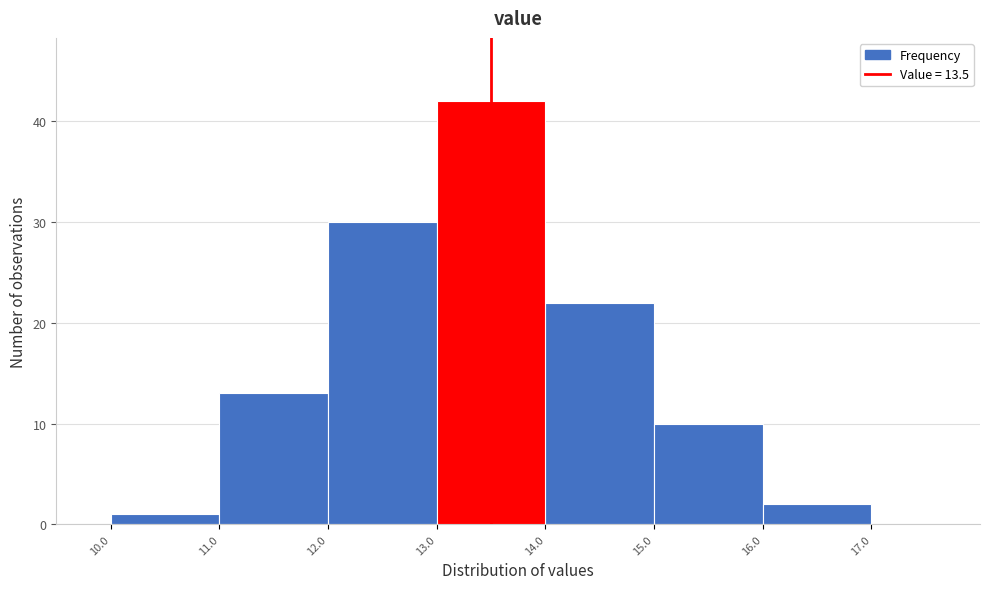

Reading left to right, transcribe this chart: for each bar, give the range it covers on the x-axis and its height. The values are not printed on the chart, so give them approximately, as read against the axis.

10.0 to 11.0: 1
11.0 to 12.0: 13
12.0 to 13.0: 30
13.0 to 14.0: 42
14.0 to 15.0: 22
15.0 to 16.0: 10
16.0 to 17.0: 2